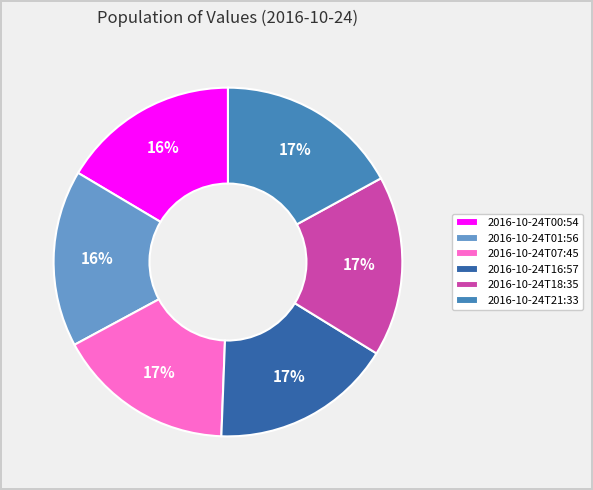

The 2016-10-24T18:35 slice represents 17% of the pie. True or false?

True